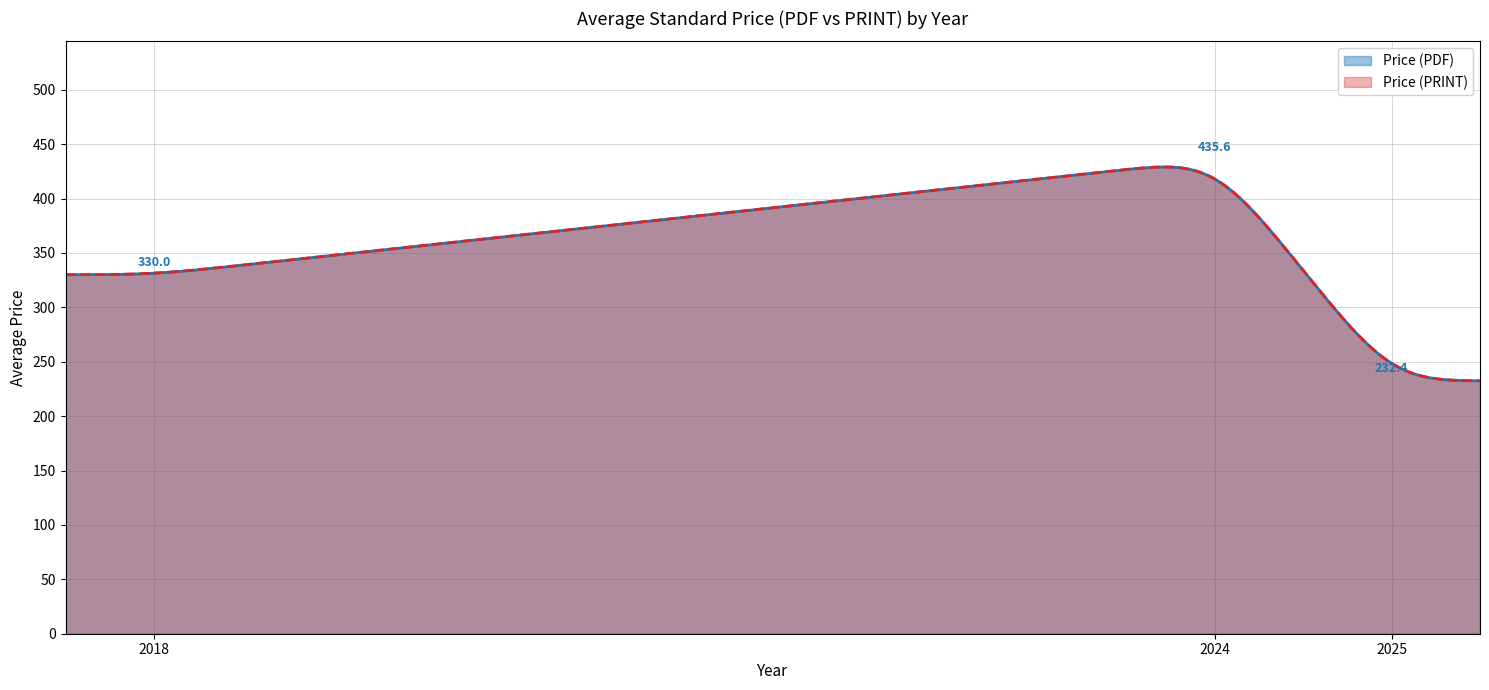

At BS EN IEC 60204-32:2025, list the series in order from largest to smallest.

Price (PDF), Price (PRINT)